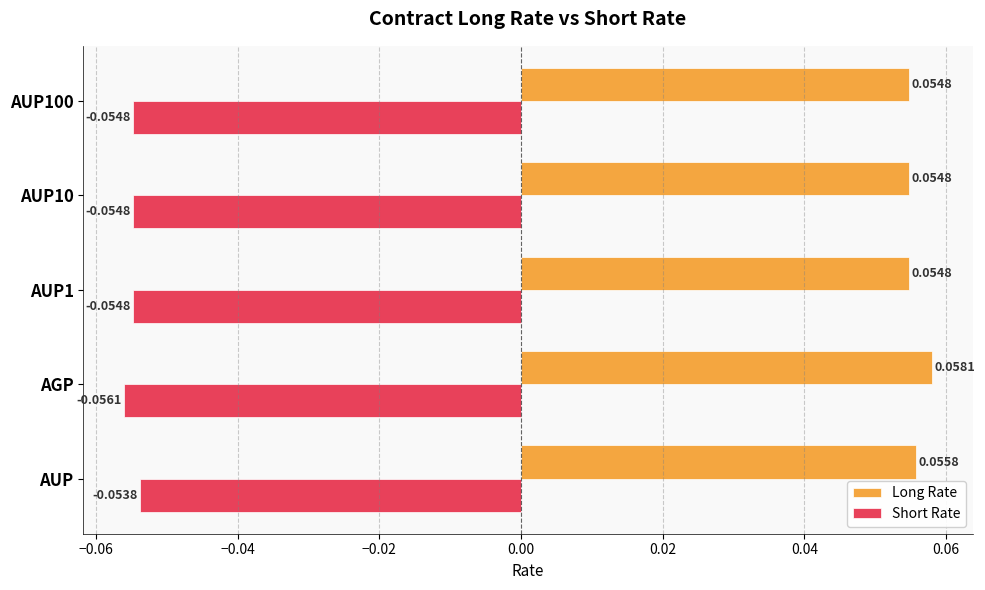

List the series in order of their overall mean, lowest first.

Short Rate, Long Rate